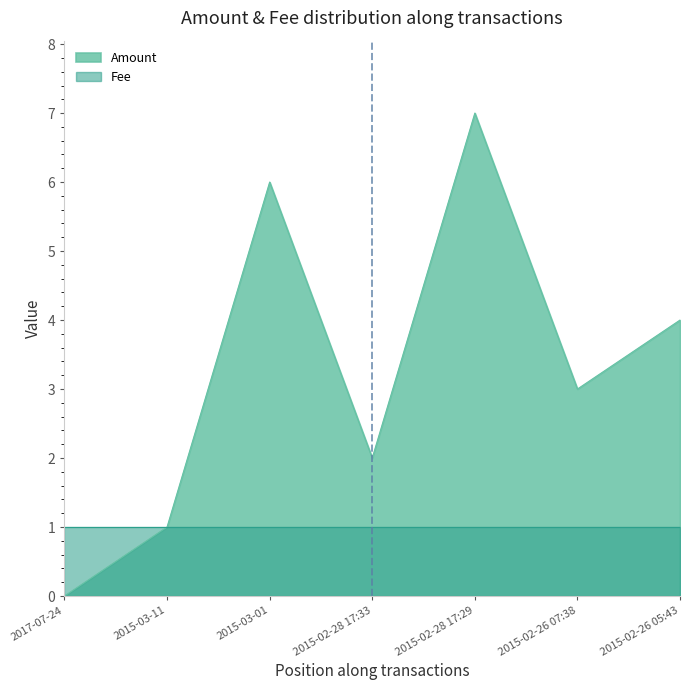

Where is the first local maximum?

2015-03-01